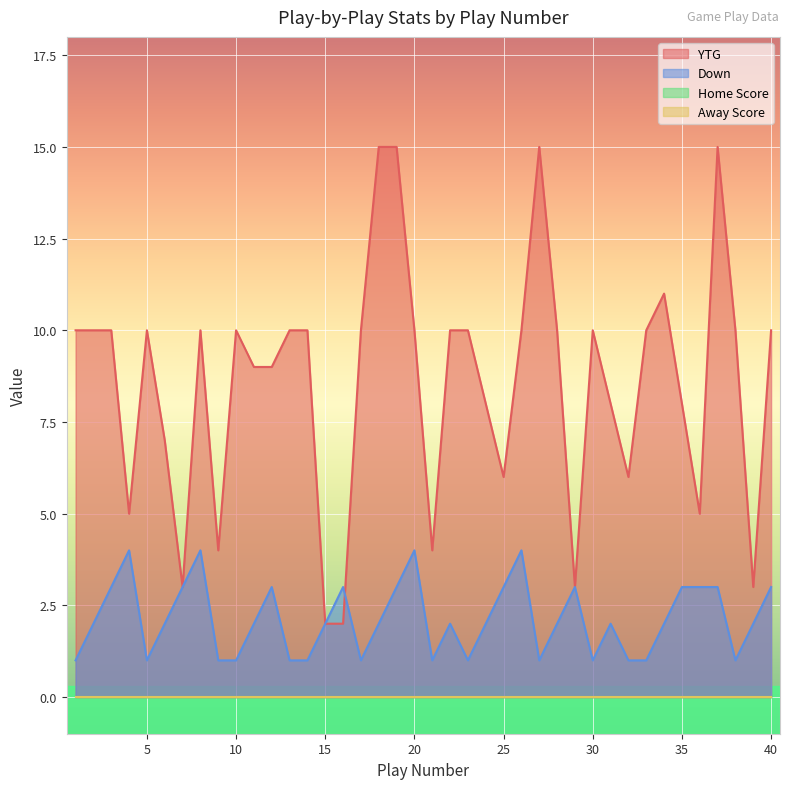

What is the value of the YTG point at the 36th from the left?

5